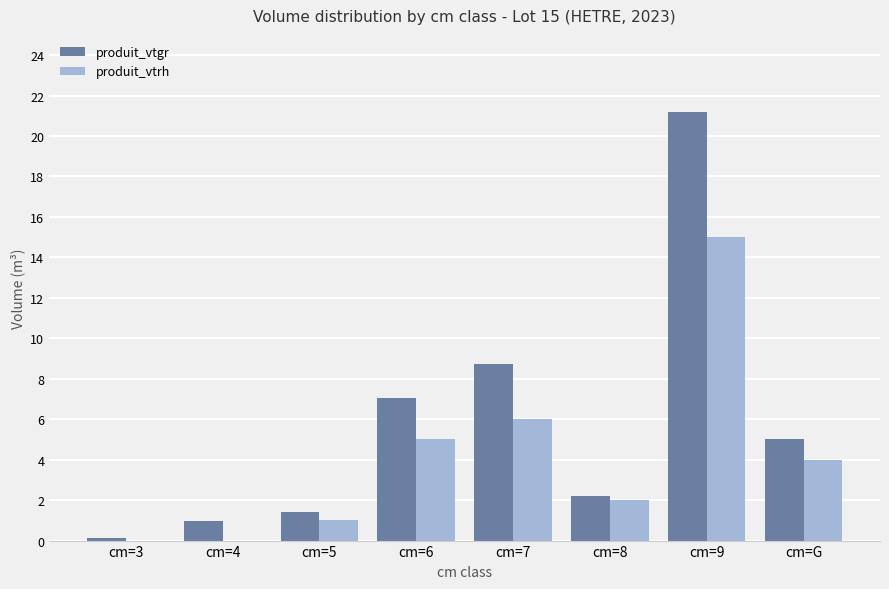

Reading left to right, extract all data points from this chart.

produit_vtgr: cm=3=0.2	cm=4=1.0	cm=5=1.4	cm=6=7.1	cm=7=8.7	cm=8=2.2	cm=9=21.2	cm=G=5.0
produit_vtrh: cm=3=0.0	cm=4=0.0	cm=5=1.0	cm=6=5.0	cm=7=6.0	cm=8=2.0	cm=9=15.0	cm=G=4.0